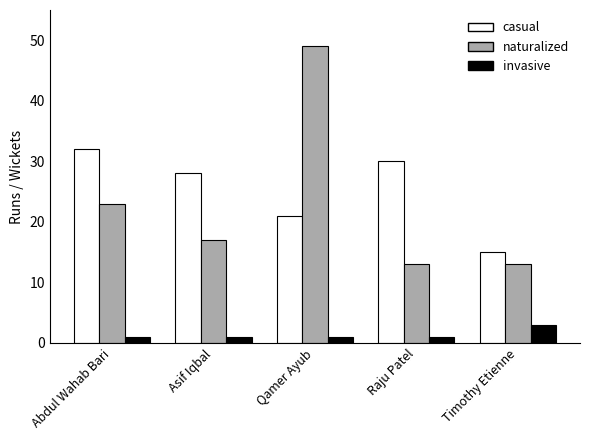

Reading left to right, transcribe all the data shown in this chart.

casual: 32	28	21	30	15
naturalized: 23	17	49	13	13
invasive: 1	1	1	1	3